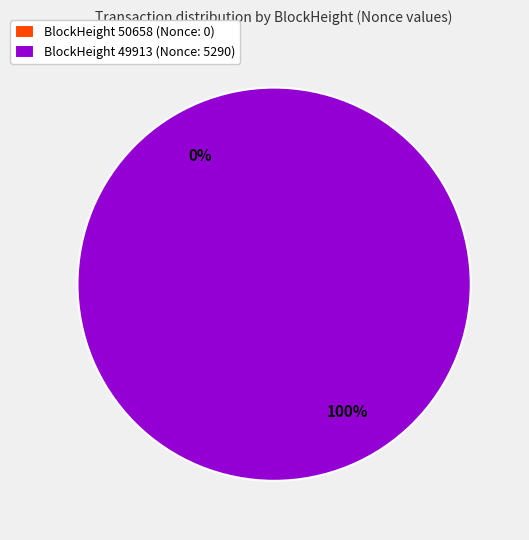

How many segments does this pie chart have?

2